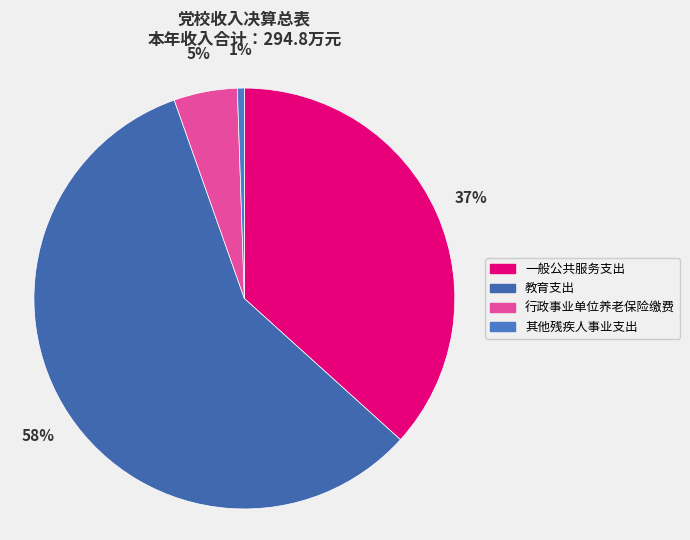

What percentage is the 其他残疾人事业支出 slice, to the nearest percent?

1%